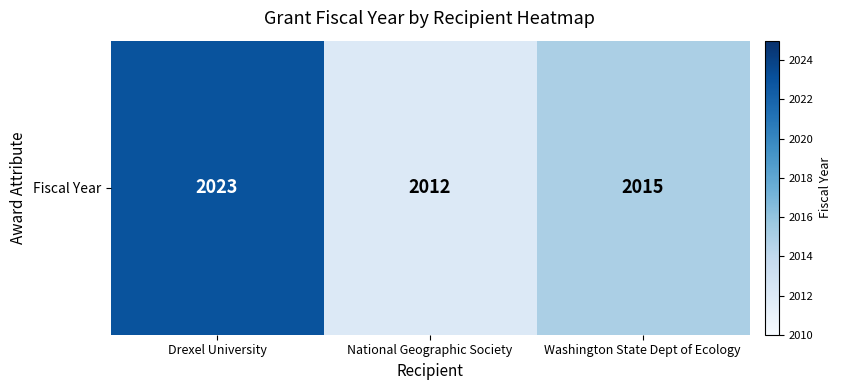

What is the ratio of the value at Drexel University to the value at National Geographic Society?

1.0